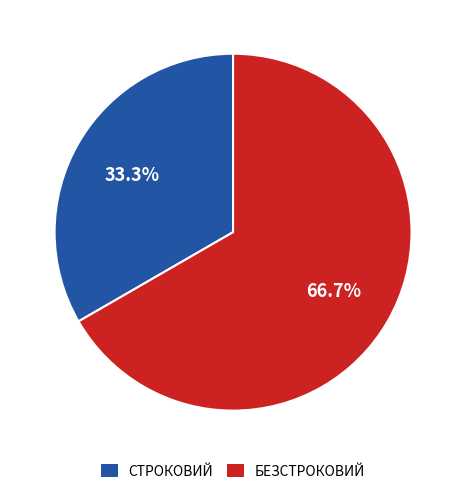

Which category accounts for the majority?

БЕЗСТРОКОВИЙ